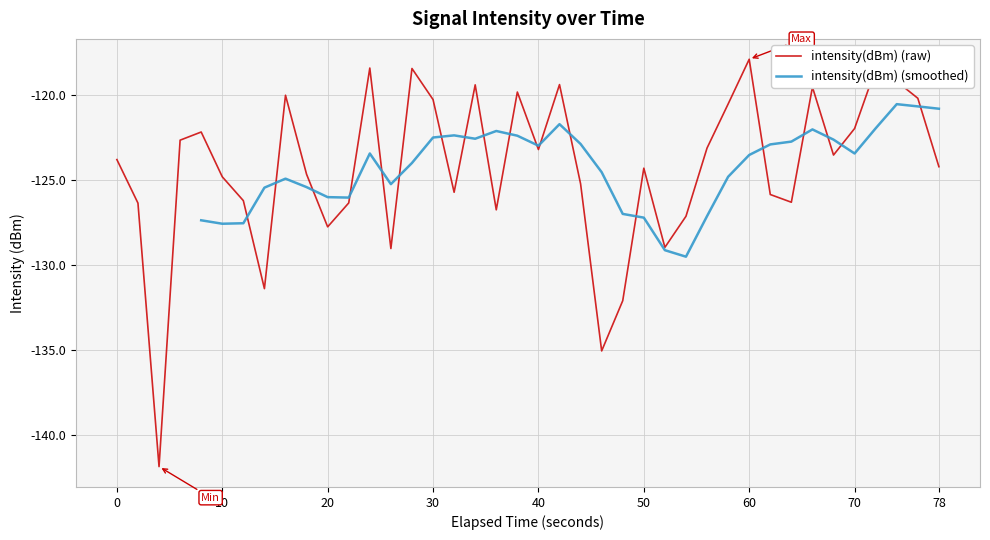

What is the highest value of the intensity(dBm) (raw) series?

-117.9